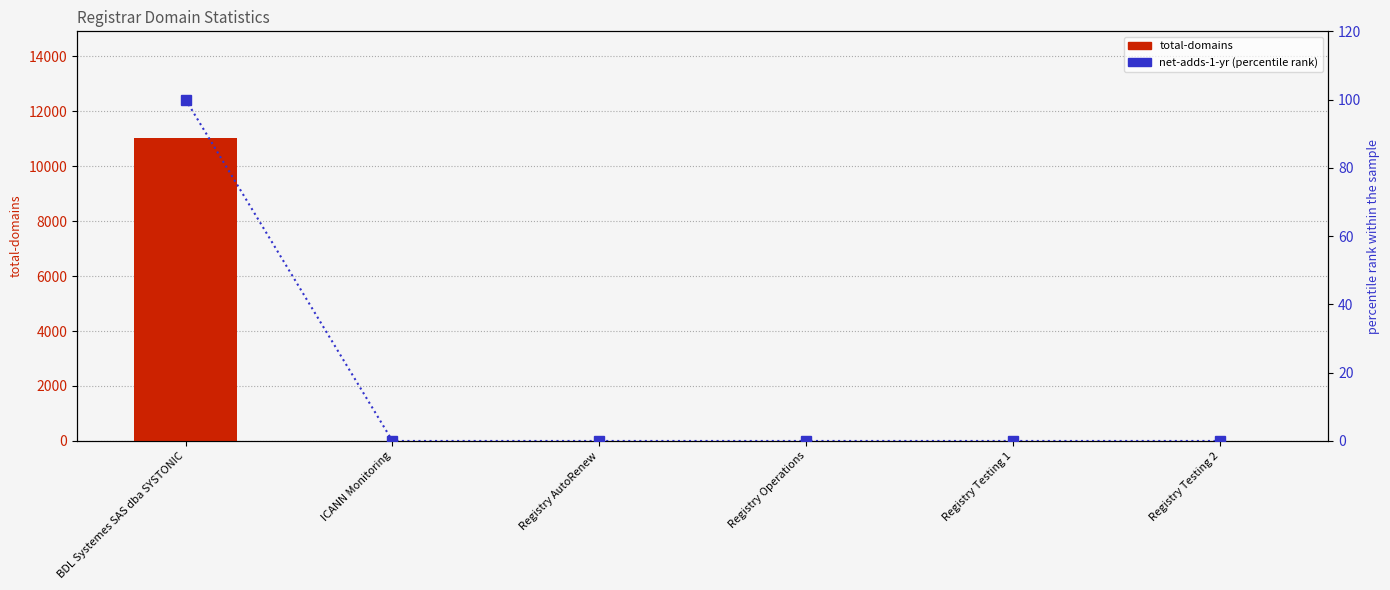

At which label is total-domains closest to 5520?

BDL Systemes SAS dba SYSTONIC